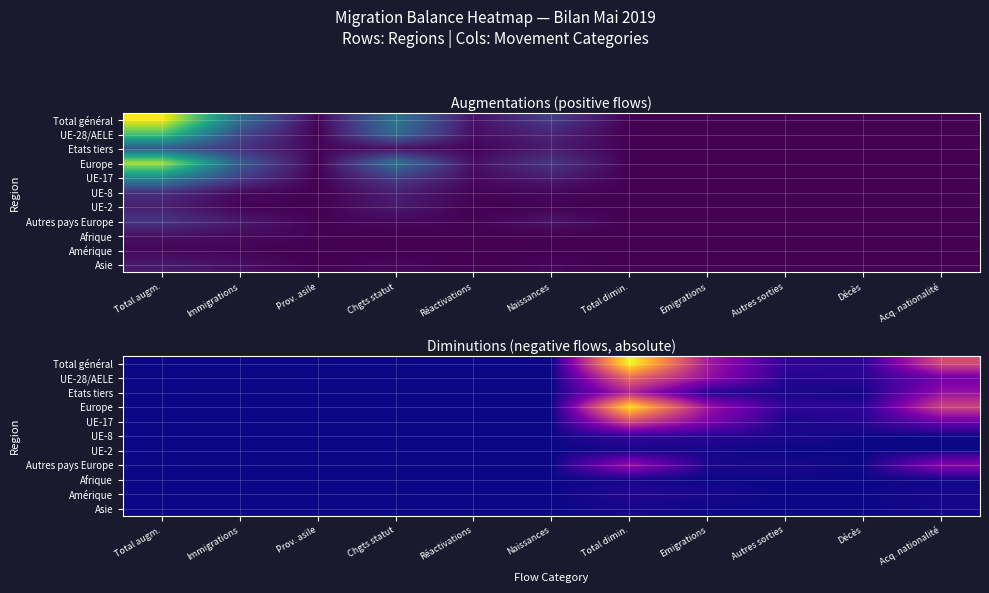

What is the spread (max minus min) of values at Total dimin.?

280